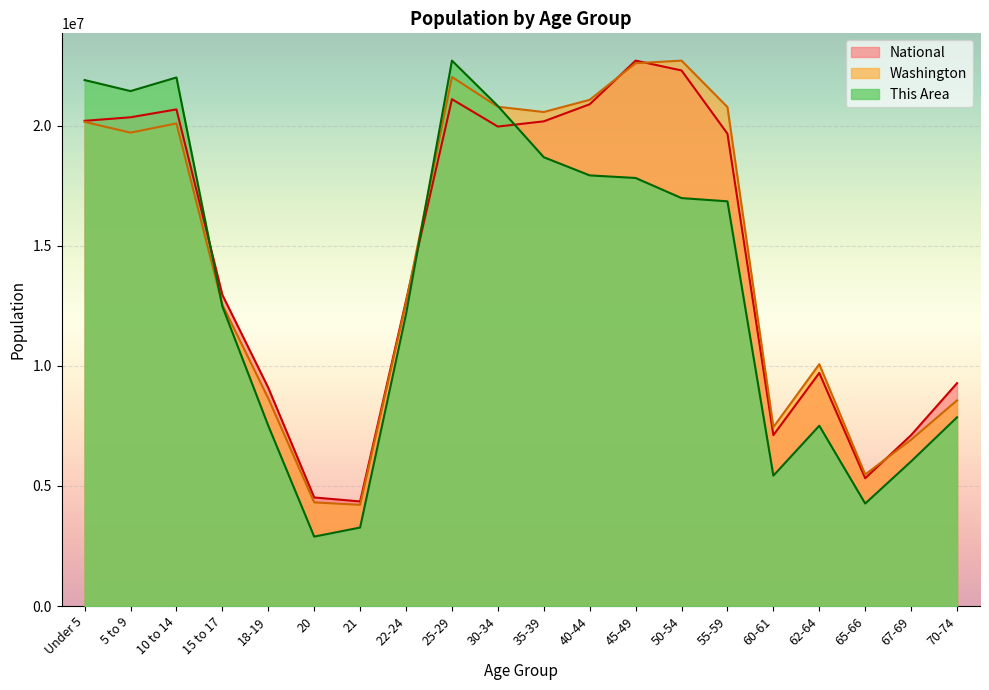

True or false: This Area and National cross at least once.

True